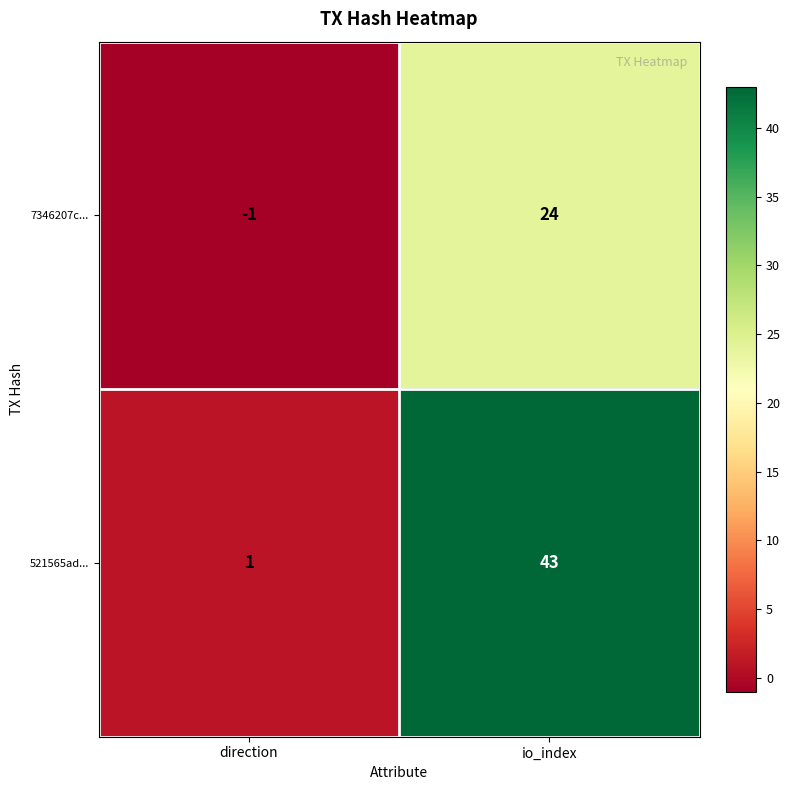

What is the sum of the 521565ad... values at direction and io_index?

44